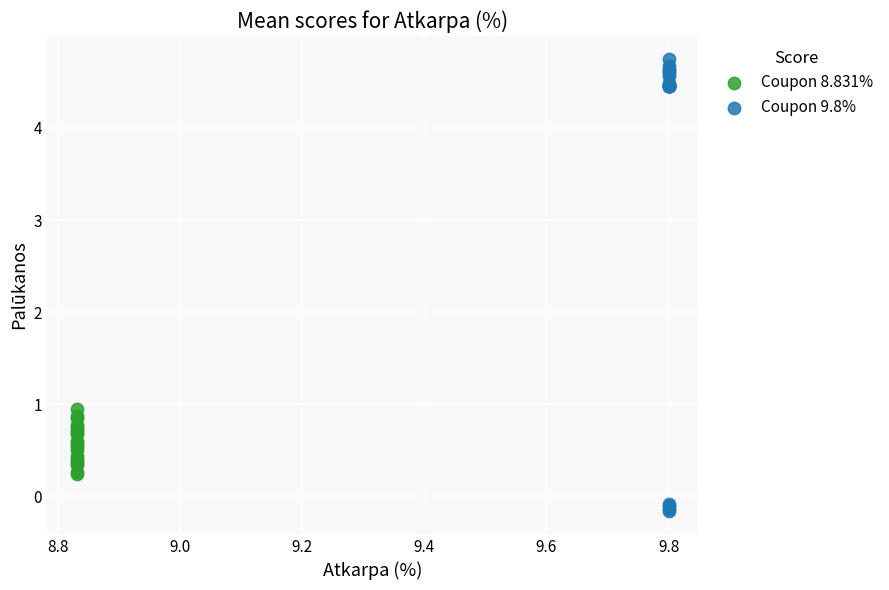

What are all the series names shown in the legend?

Coupon 8.831%, Coupon 9.8%